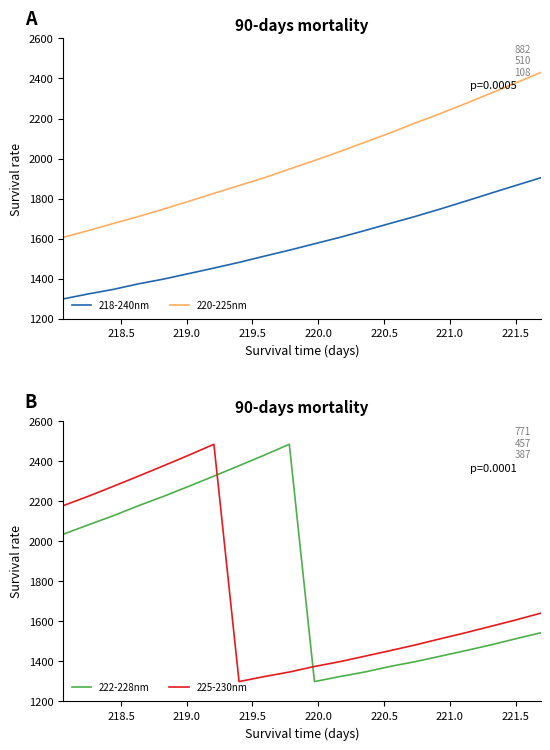

What is the maximum value for 222-228nm?

2484.2